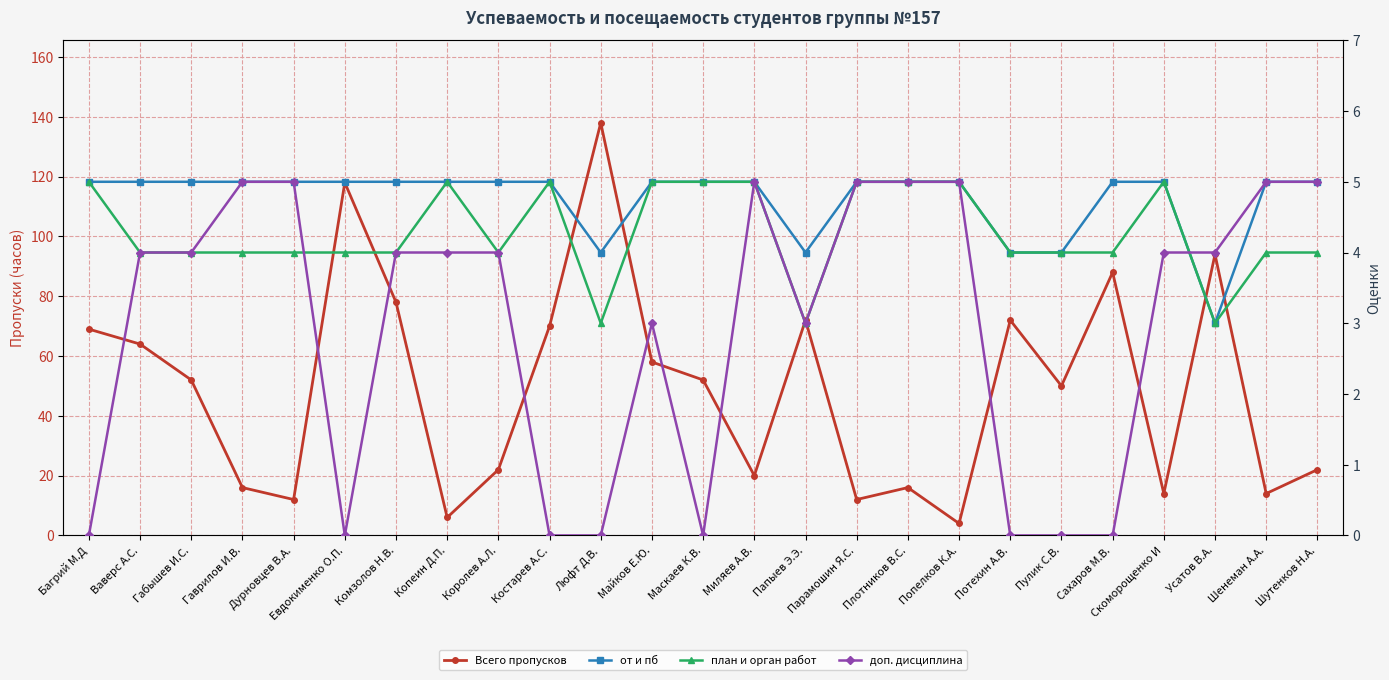

What is the label of the 16th point from the right?

Костарев А.С.